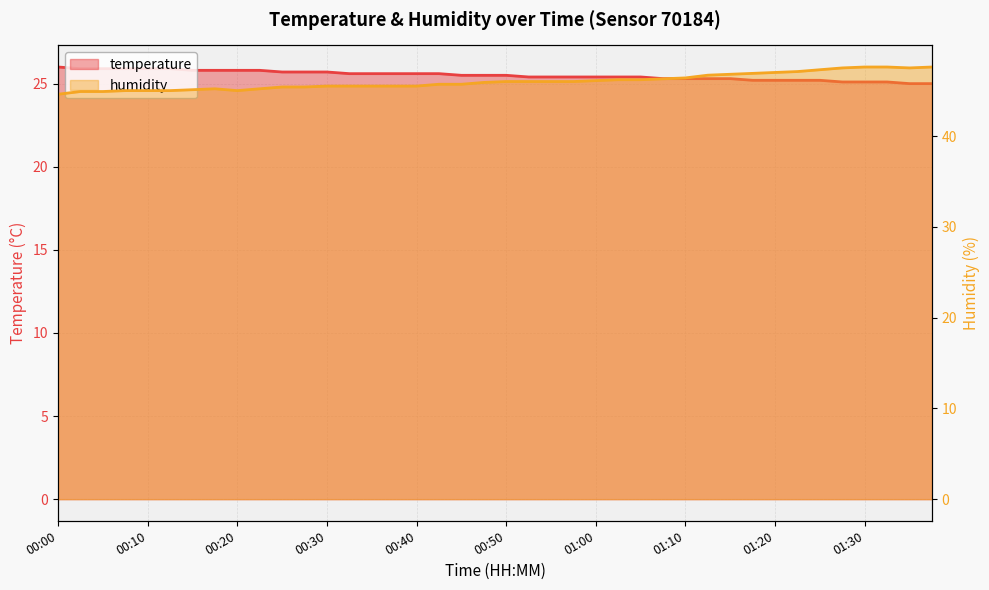

Reading right to left, extract all data points from this chart.

temperature: 25.0	25.0	25.1	25.1	25.1	25.2	25.2	25.2	25.2	25.3	25.3	25.3	25.3	25.4	25.4	25.4	25.4	25.4	25.4	25.5	25.5	25.5	25.6	25.6	25.6	25.6	25.6	25.7	25.7	25.7	25.8	25.8	25.8	25.8	25.9	25.9	25.9	25.9	25.9	26.0
humidity: 47.6	47.5	47.6	47.6	47.5	47.3	47.1	47.0	46.9	46.8	46.7	46.4	46.3	46.2	46.2	46.1	46.0	46.0	46.0	46.0	45.9	45.7	45.7	45.5	45.5	45.5	45.5	45.5	45.4	45.4	45.2	45.0	45.2	45.1	45.0	45.0	45.0	44.9	44.9	44.6